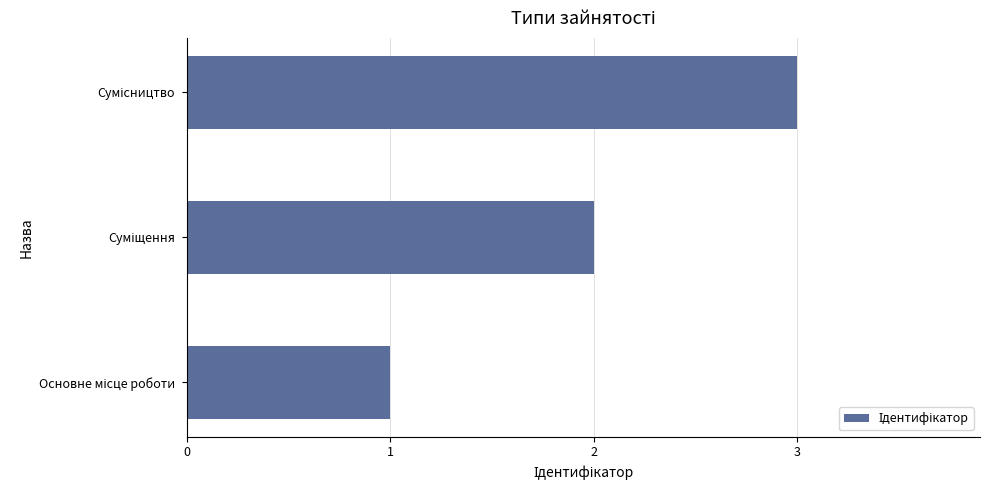

How many distinct data groups are displayed?

1